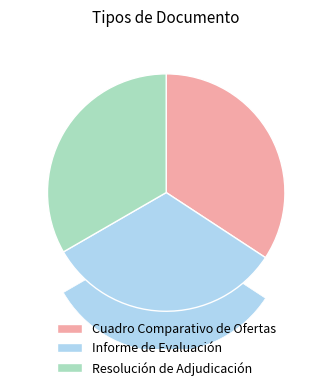

Do Resolución de Adjudicación and Informe de Evaluación together represent more than half of the pie?

Yes